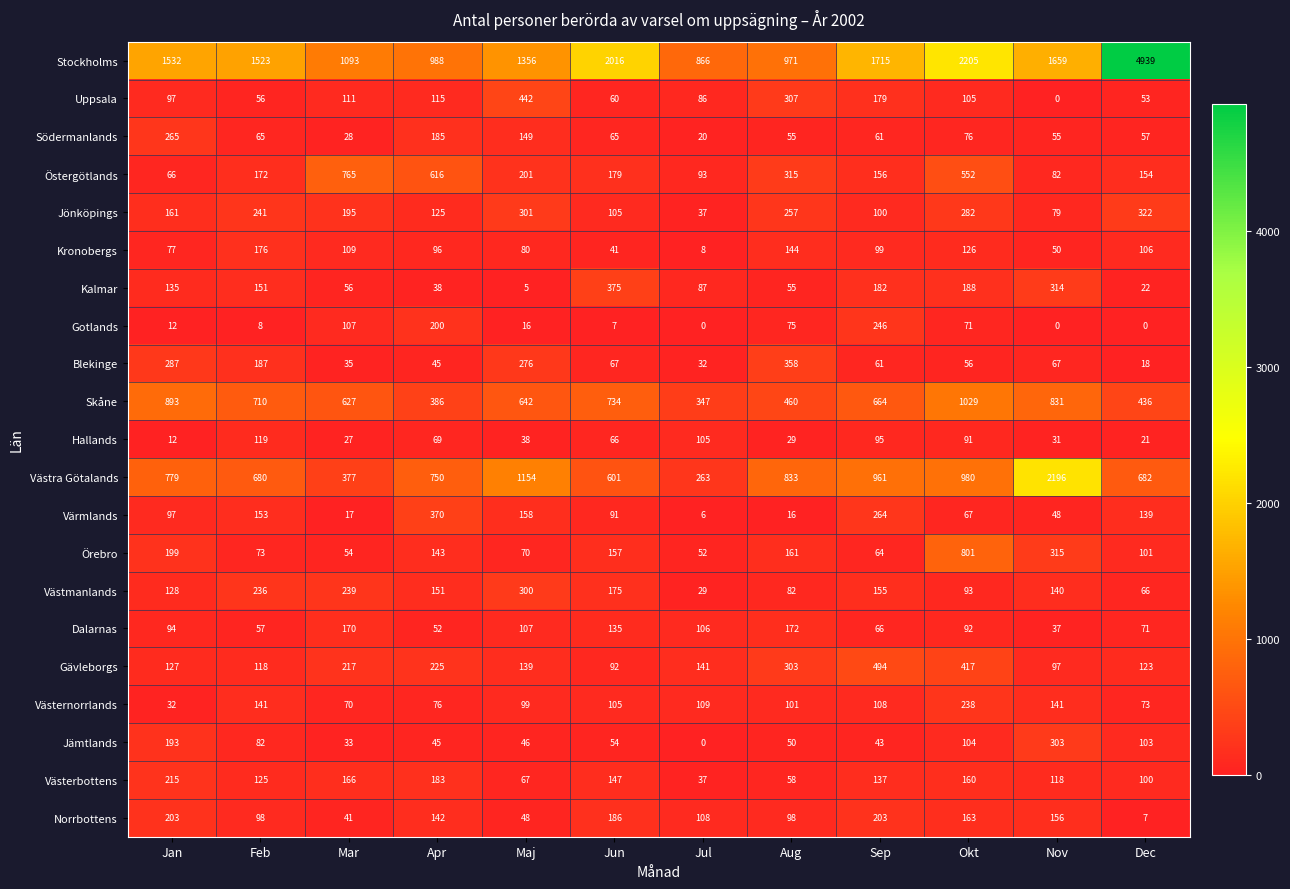

Is the value of Jönköpings at Mar greater than the value of Västmanlands at Feb?

No